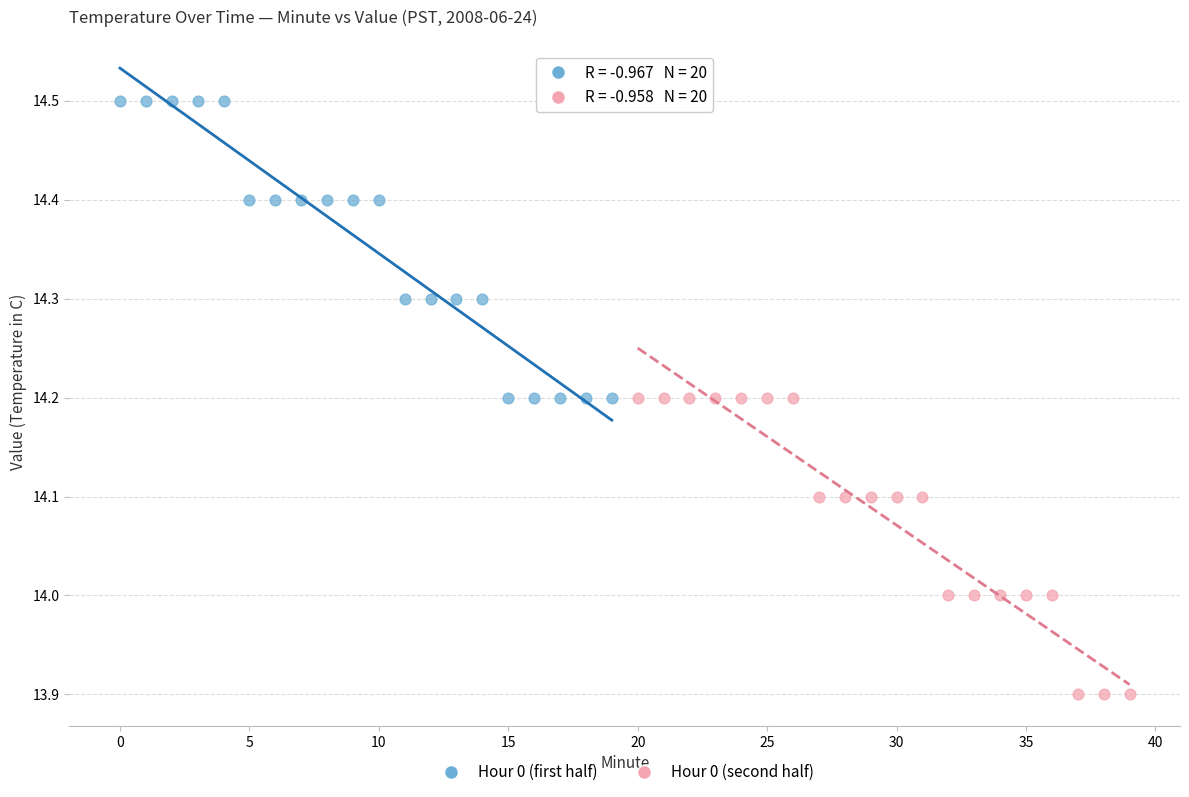

Which series reaches the maximum Y coordinate?

Hour 0 (first half)